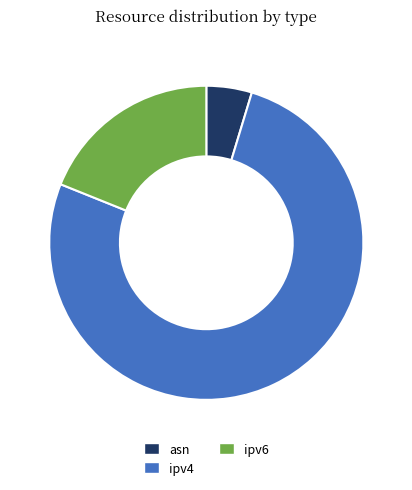

How many segments does this pie chart have?

3